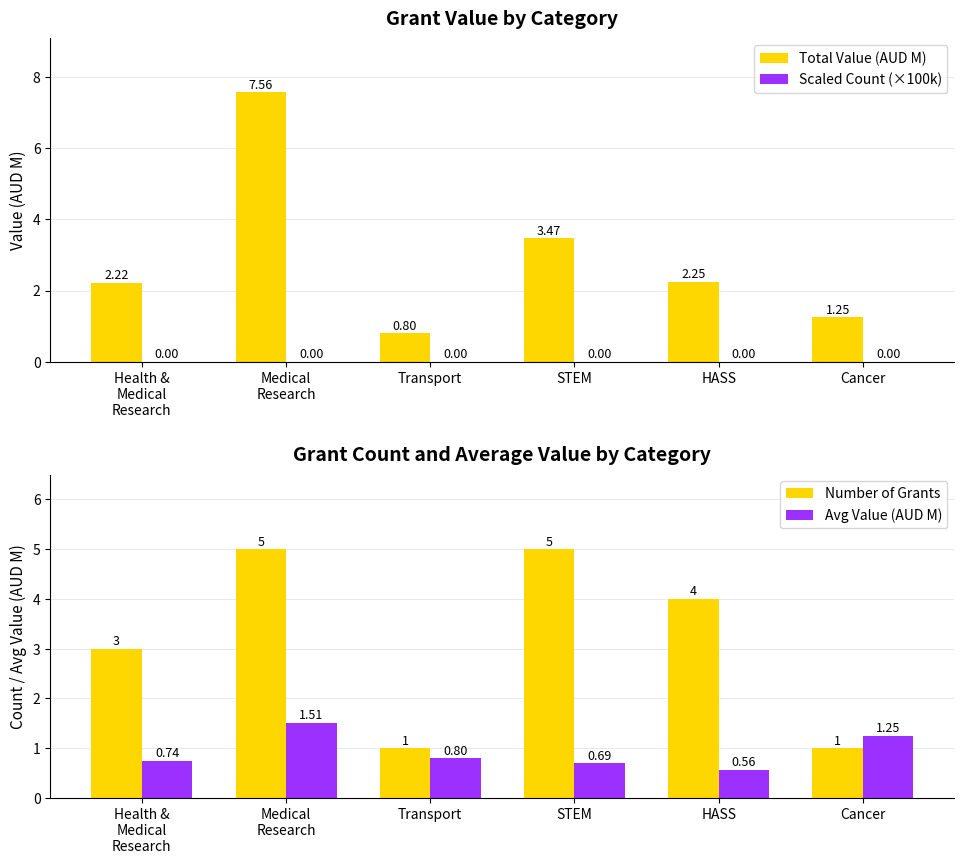

What is the difference between the maximum and minimum values in the Avg Value (AUD M) series?

0.9